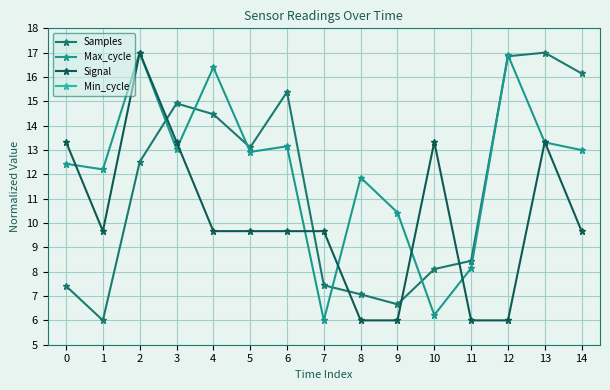

How many data points in Samples are above 12?

8